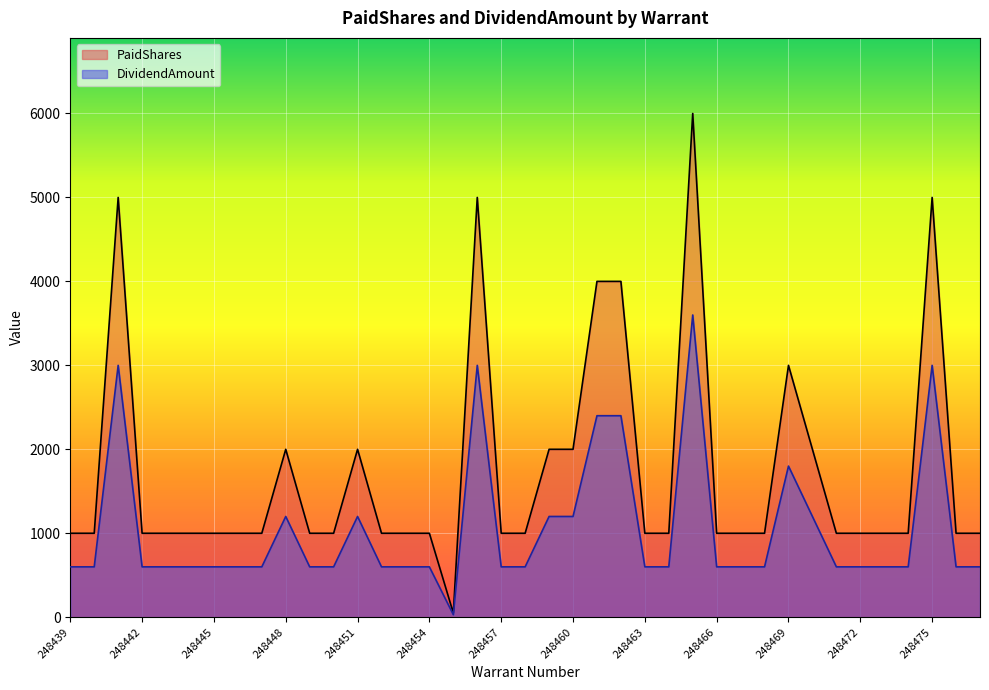

What is the total value across all series at 248471?

1600